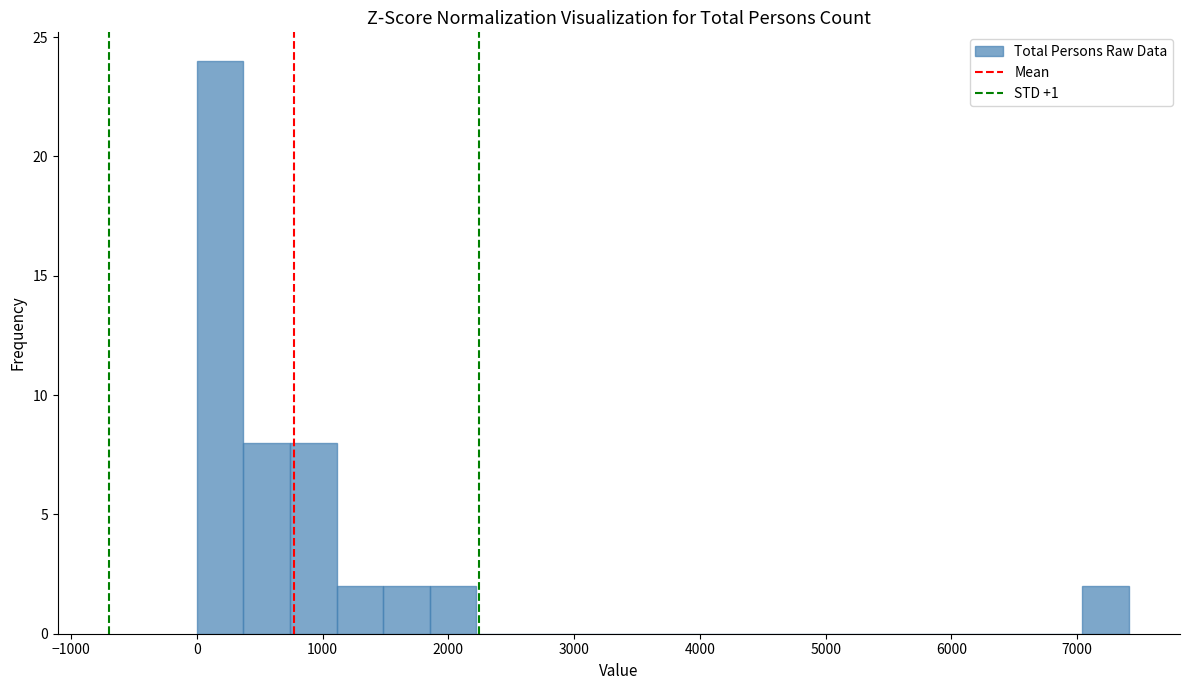

Read against the x-axis, roughly where is the centre of the tallest bar?

200